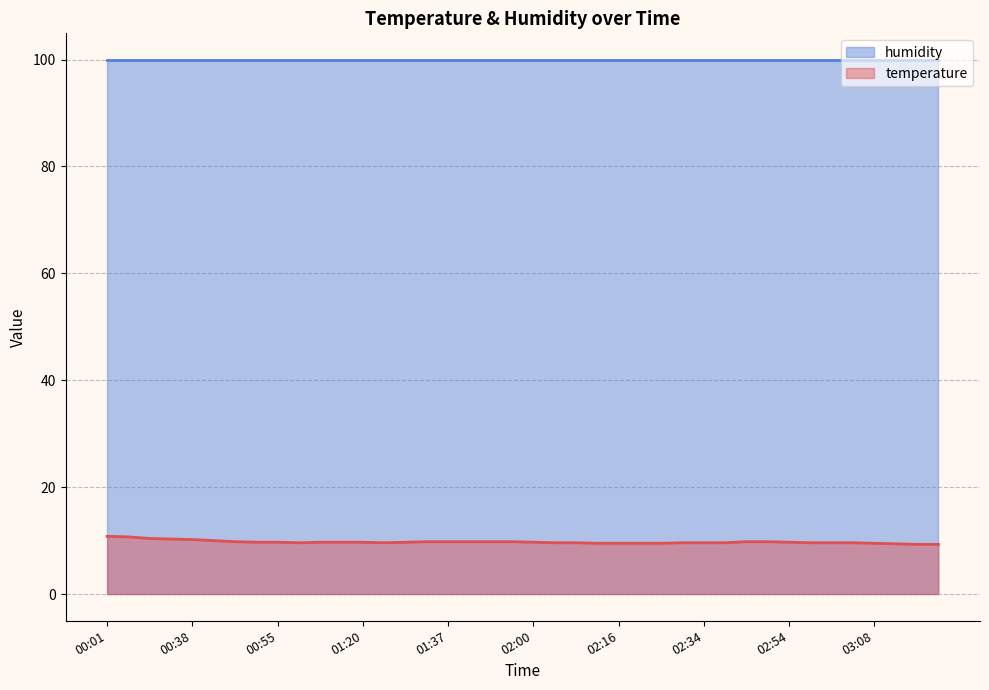

What is the difference between the values at 02:46 and 00:30?

0.6